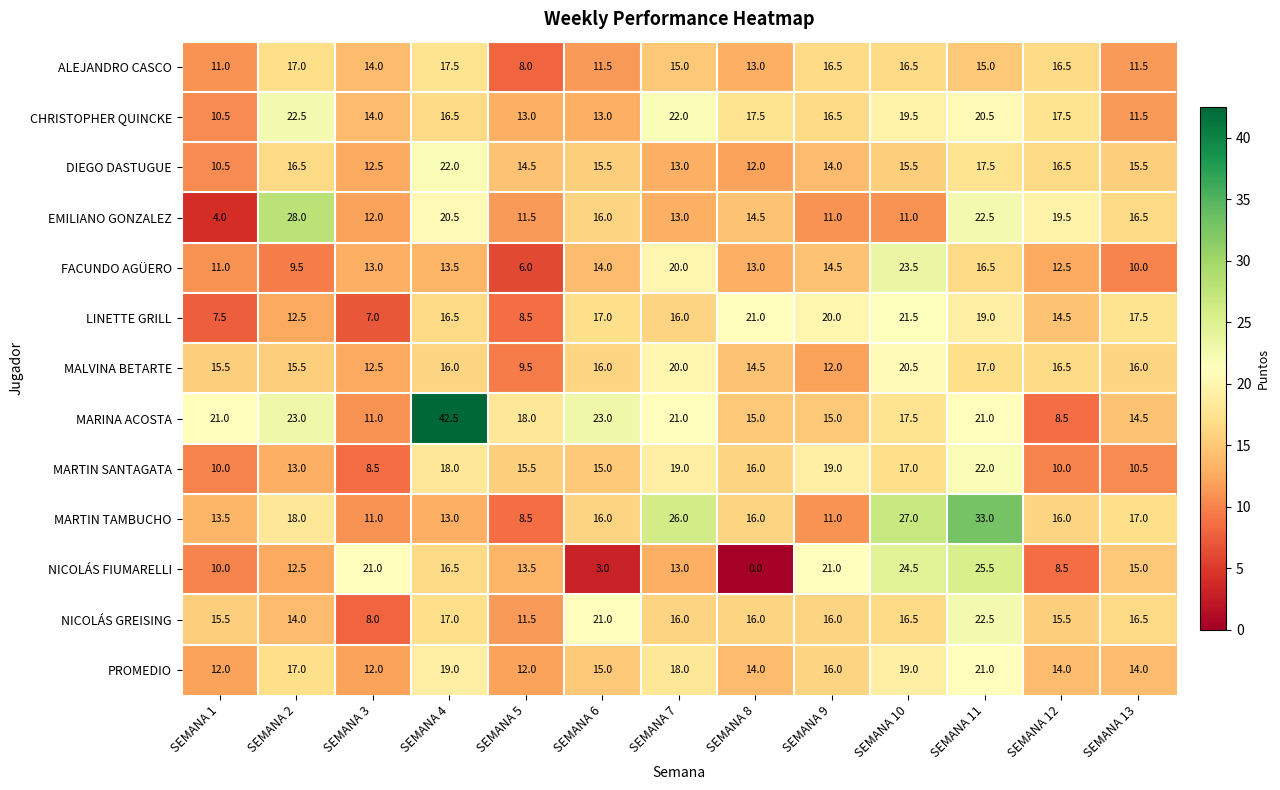

What is the difference between the maximum and minimum values in the EMILIANO GONZALEZ series?

24.0